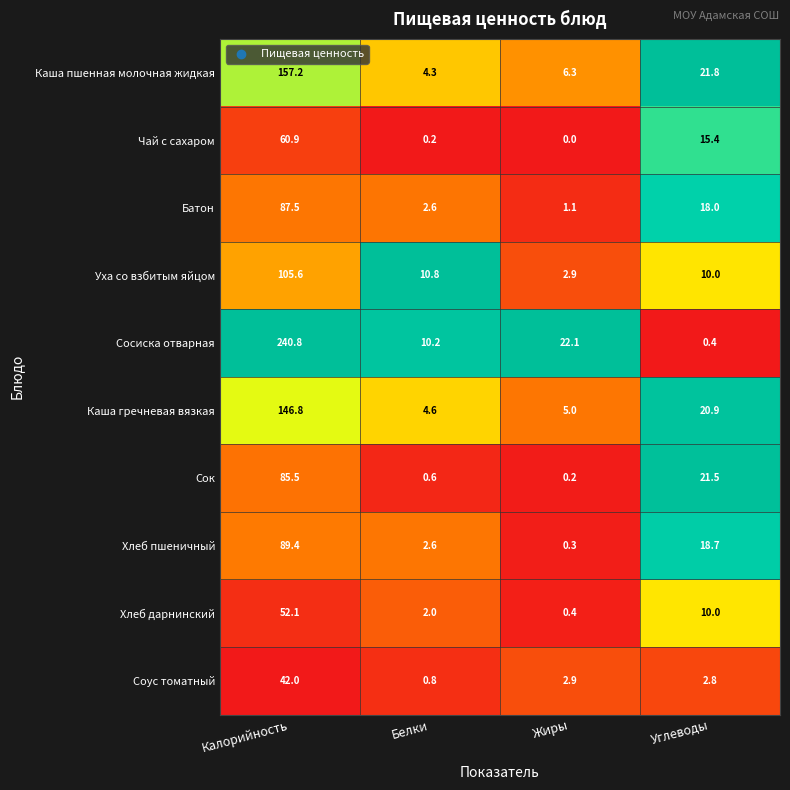

Rank the series by their maximum value, from lowest to highest.

Соус томатный, Хлеб дарнинский, Чай с сахаром, Сок, Батон, Хлеб пшеничный, Уха со взбитым яйцом, Каша гречневая вязкая, Каша пшенная молочная жидкая, Сосиска отварная